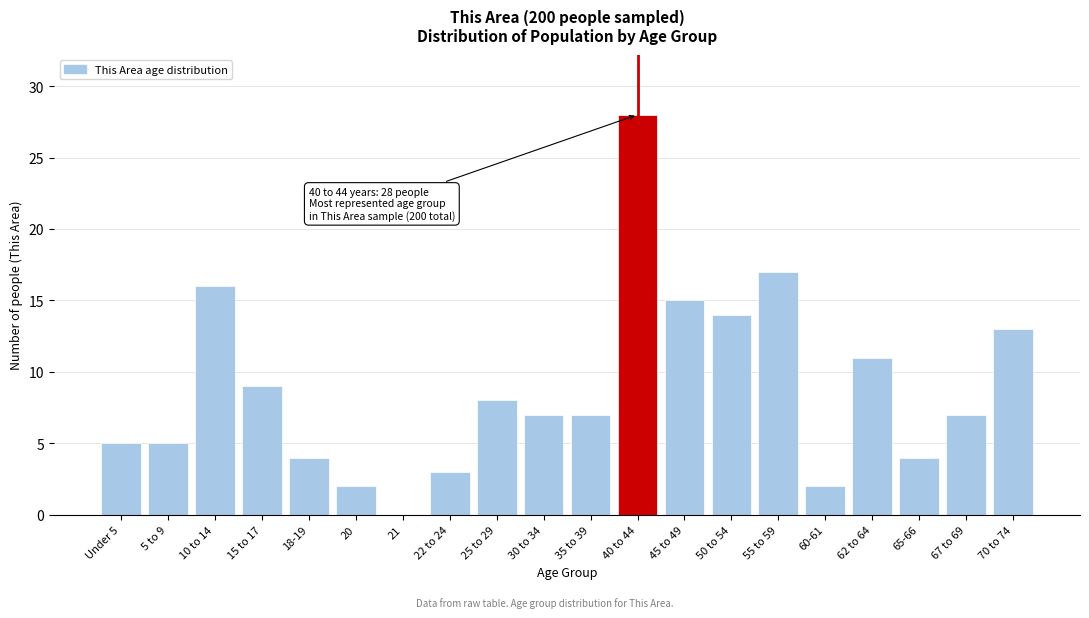

Reading left to right, list all the values displayed in this chart.

Under 5=5	5 to 9=5	10 to 14=16	15 to 17=9	18-19=4	20=2	21=0	22 to 24=3	25 to 29=8	30 to 34=7	35 to 39=7	40 to 44=28	45 to 49=15	50 to 54=14	55 to 59=17	60-61=2	62 to 64=11	65-66=4	67 to 69=7	70 to 74=13